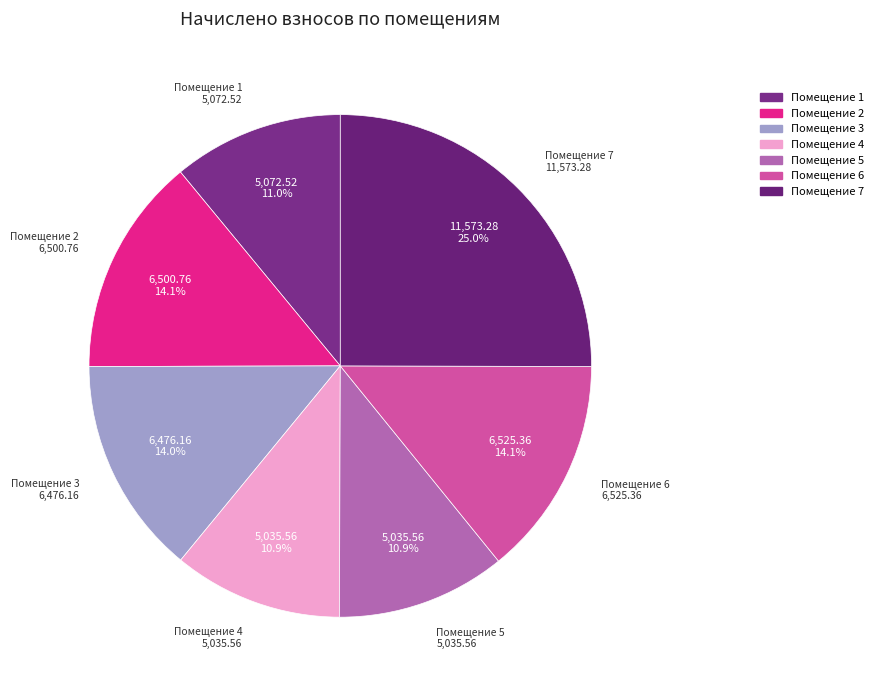

Which slice is the smallest?

4